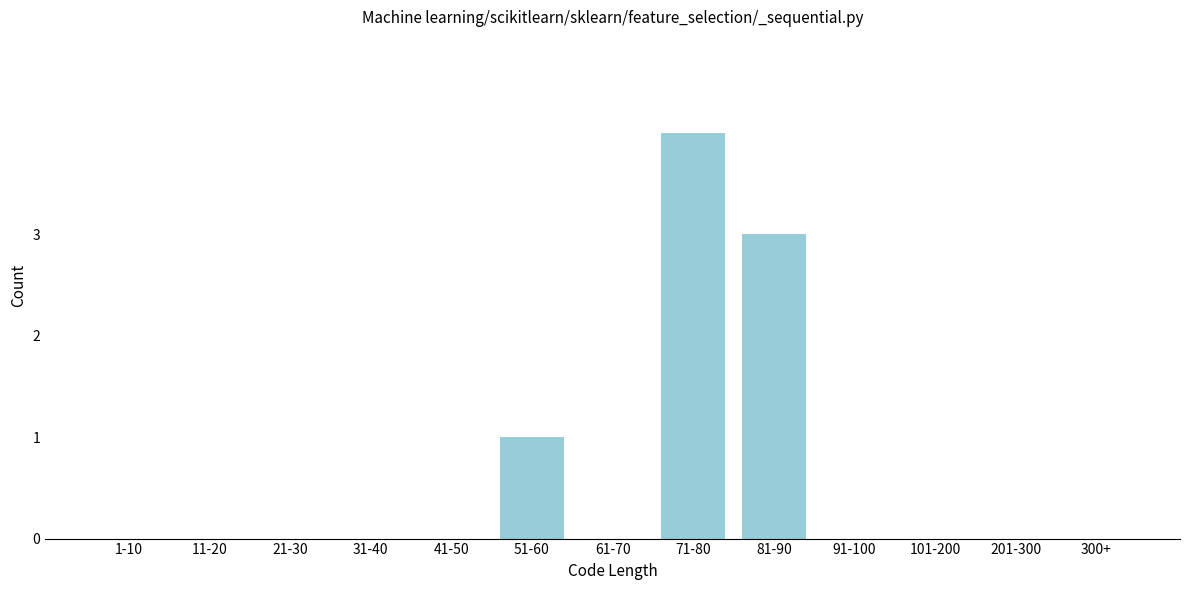

Reading left to right, extract all data points from this chart.

1-10=0	11-20=0	21-30=0	31-40=0	41-50=0	51-60=1	61-70=0	71-80=4	81-90=3	91-100=0	101-200=0	201-300=0	300+=0